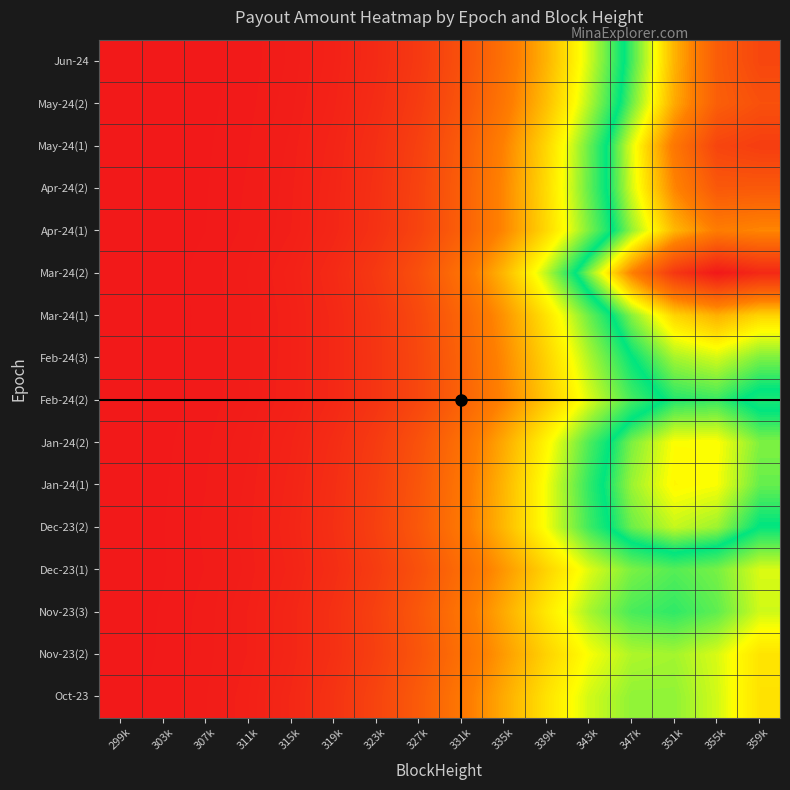

Reading left to right, extract all data points from this chart.

Jun-24: 299k=0.0	303k=0.1	307k=0.2	311k=0.6	315k=1.3	319k=2.7	323k=5.2	327k=9.6	331k=16.3	335k=25.9	339k=38.3	343k=52.7	347k=67.6	351k=80.8	355k=89.9	359k=93.1
May-24(2): 299k=0.0	303k=0.1	307k=0.3	311k=0.6	315k=1.4	319k=3.0	323k=5.7	327k=10.4	331k=17.5	335k=27.4	339k=40.1	343k=54.5	347k=69.1	351k=81.5	355k=89.6	359k=91.7
May-24(1): 299k=0.0	303k=0.1	307k=0.3	311k=0.8	315k=1.7	319k=3.4	323k=6.6	327k=11.8	331k=19.6	335k=30.4	339k=43.9	343k=59.0	347k=73.8	351k=86.1	355k=93.4	359k=94.5
Apr-24(2): 299k=0.1	303k=0.1	307k=0.4	311k=0.8	315k=1.8	319k=3.7	323k=7.1	327k=12.4	331k=20.4	335k=31.3	339k=44.6	343k=59.3	347k=73.3	351k=84.4	355k=90.5	359k=90.5
Apr-24(1): 299k=0.1	303k=0.2	307k=0.4	311k=0.9	315k=1.9	319k=3.9	323k=7.3	327k=12.7	331k=20.7	335k=31.3	339k=44.0	343k=57.8	347k=70.7	351k=80.5	355k=85.4	359k=84.3
Mar-24(2): 299k=0.1	303k=0.2	307k=0.5	311k=1.2	315k=2.6	319k=5.1	323k=9.4	327k=16.2	331k=26.0	335k=38.9	339k=54.2	343k=70.3	347k=84.9	351k=95.5	355k=100.0	359k=97.6
Mar-24(1): 299k=0.1	303k=0.2	307k=0.5	311k=1.1	315k=2.3	319k=4.5	323k=8.3	327k=14.2	331k=22.5	335k=33.3	339k=45.8	343k=58.8	347k=70.3	351k=78.2	355k=81.0	359k=78.2
Feb-24(3): 299k=0.1	303k=0.2	307k=0.5	311k=1.1	315k=2.3	319k=4.5	323k=8.2	327k=13.8	331k=21.7	335k=31.7	339k=43.2	343k=54.8	347k=64.8	351k=71.3	355k=73.1	359k=69.8
Feb-24(2): 299k=0.1	303k=0.2	307k=0.5	311k=1.2	315k=2.4	319k=4.6	323k=8.2	327k=13.7	331k=21.3	335k=30.8	339k=41.5	343k=52.1	347k=60.9	351k=66.3	355k=67.2	359k=63.4
Jan-24(2): 299k=0.1	303k=0.3	307k=0.7	311k=1.5	315k=3.0	319k=5.8	323k=10.2	327k=16.8	331k=25.7	335k=36.7	339k=48.8	343k=60.5	347k=69.8	351k=75.0	355k=75.0	359k=69.9
Jan-24(1): 299k=0.1	303k=0.3	307k=0.8	311k=1.7	315k=3.4	319k=6.3	323k=11.0	327k=18.0	331k=27.3	335k=38.5	339k=50.7	343k=62.2	347k=71.0	351k=75.4	355k=74.7	359k=68.9
Dec-23(2): 299k=0.1	303k=0.4	307k=0.8	311k=1.8	315k=3.6	319k=6.7	323k=11.6	327k=18.6	331k=27.9	335k=39.0	339k=50.6	343k=61.3	347k=69.1	351k=72.6	355k=71.0	359k=64.7
Dec-23(1): 299k=0.1	303k=0.4	307k=0.8	311k=1.7	315k=3.3	319k=6.1	323k=10.4	327k=16.5	331k=24.4	335k=33.7	339k=43.3	343k=51.8	347k=57.8	351k=60.0	355k=58.0	359k=52.2
Nov-23(3): 299k=0.2	303k=0.4	307k=0.9	311k=2.0	315k=3.9	319k=7.0	323k=11.8	327k=18.5	331k=27.0	335k=36.8	339k=46.7	343k=55.1	347k=60.7	351k=62.2	355k=59.4	359k=52.8
Nov-23(2): 299k=0.2	303k=0.4	307k=1.0	311k=2.0	315k=3.8	319k=6.8	323k=11.4	327k=17.7	331k=25.5	335k=34.4	339k=43.1	343k=50.3	347k=54.7	351k=55.4	355k=52.2	359k=45.9
Oct-23: 299k=0.2	303k=0.5	307k=1.1	311k=2.3	315k=4.4	319k=7.7	323k=12.7	327k=19.5	331k=27.8	335k=36.9	339k=45.7	343k=52.6	347k=56.5	351k=56.5	355k=52.6	359k=45.6